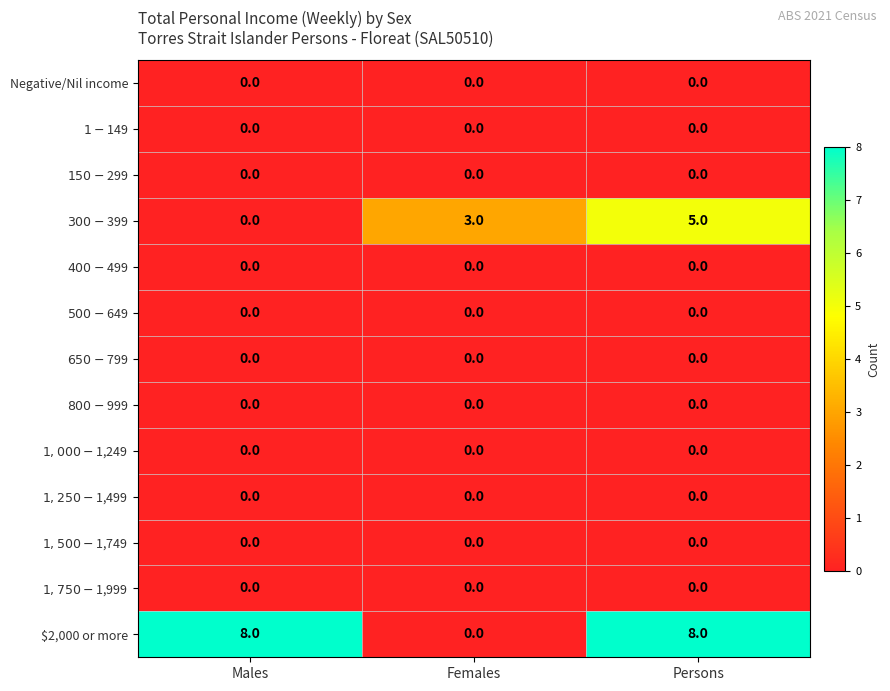

How many data points in $2,000 or more are less than 8?

1